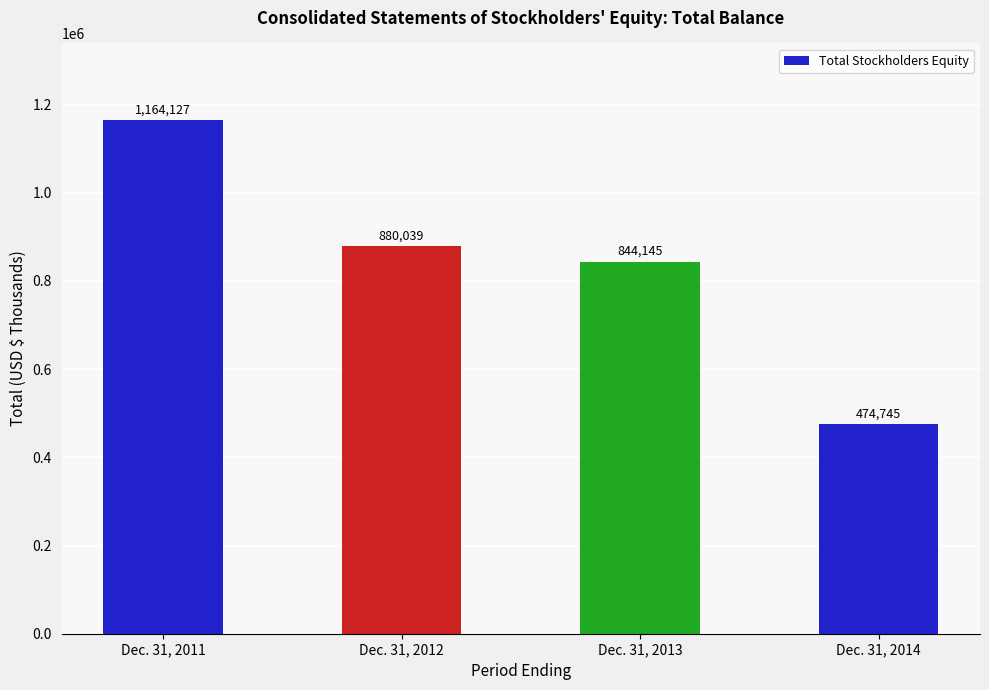

What is the greatest value displayed?

1164127